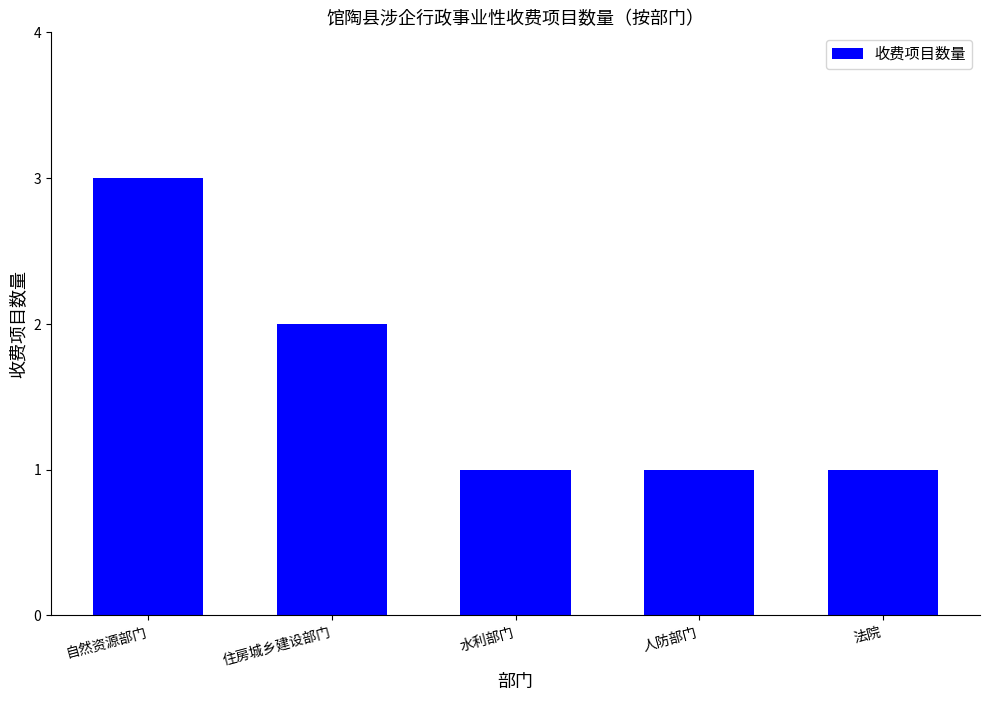

Which category has the highest value across all series?

自然资源部门